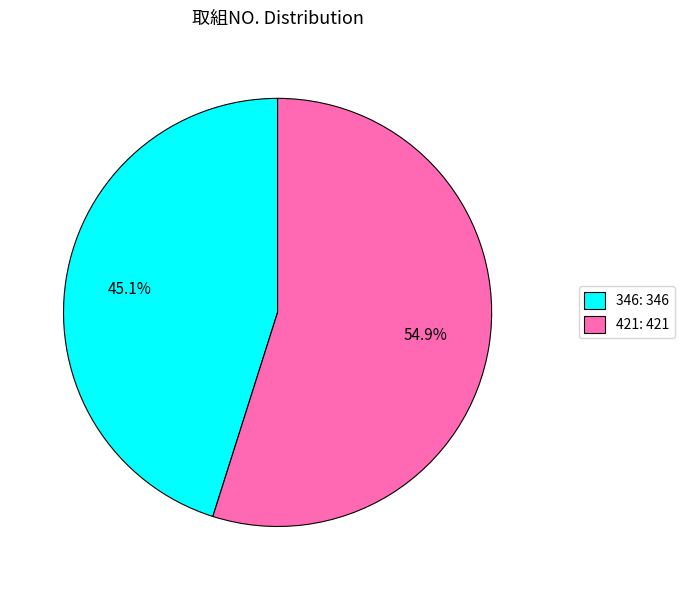

Is it true that 421 is 55% of the pie?

True